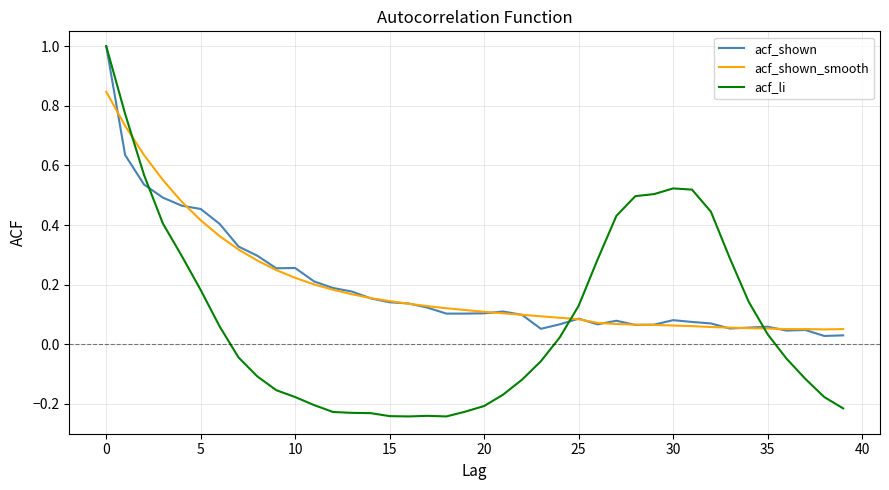

What is the highest value of the acf_li series?

1.0